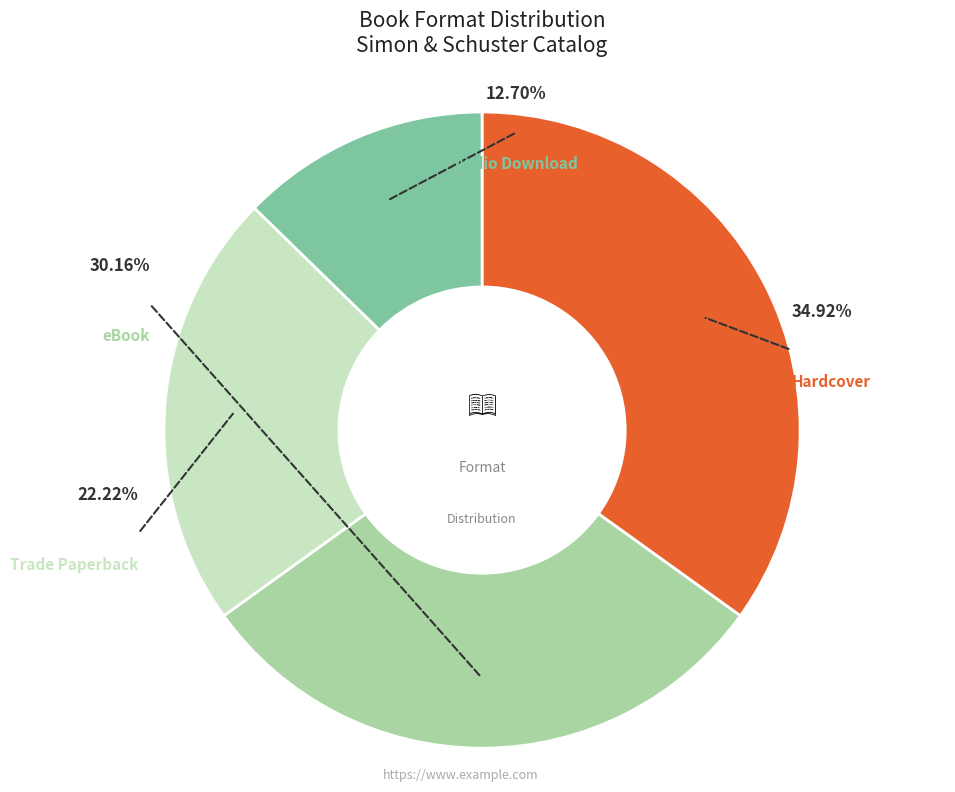

To the nearest percent, what portion does eBook represent?

30%